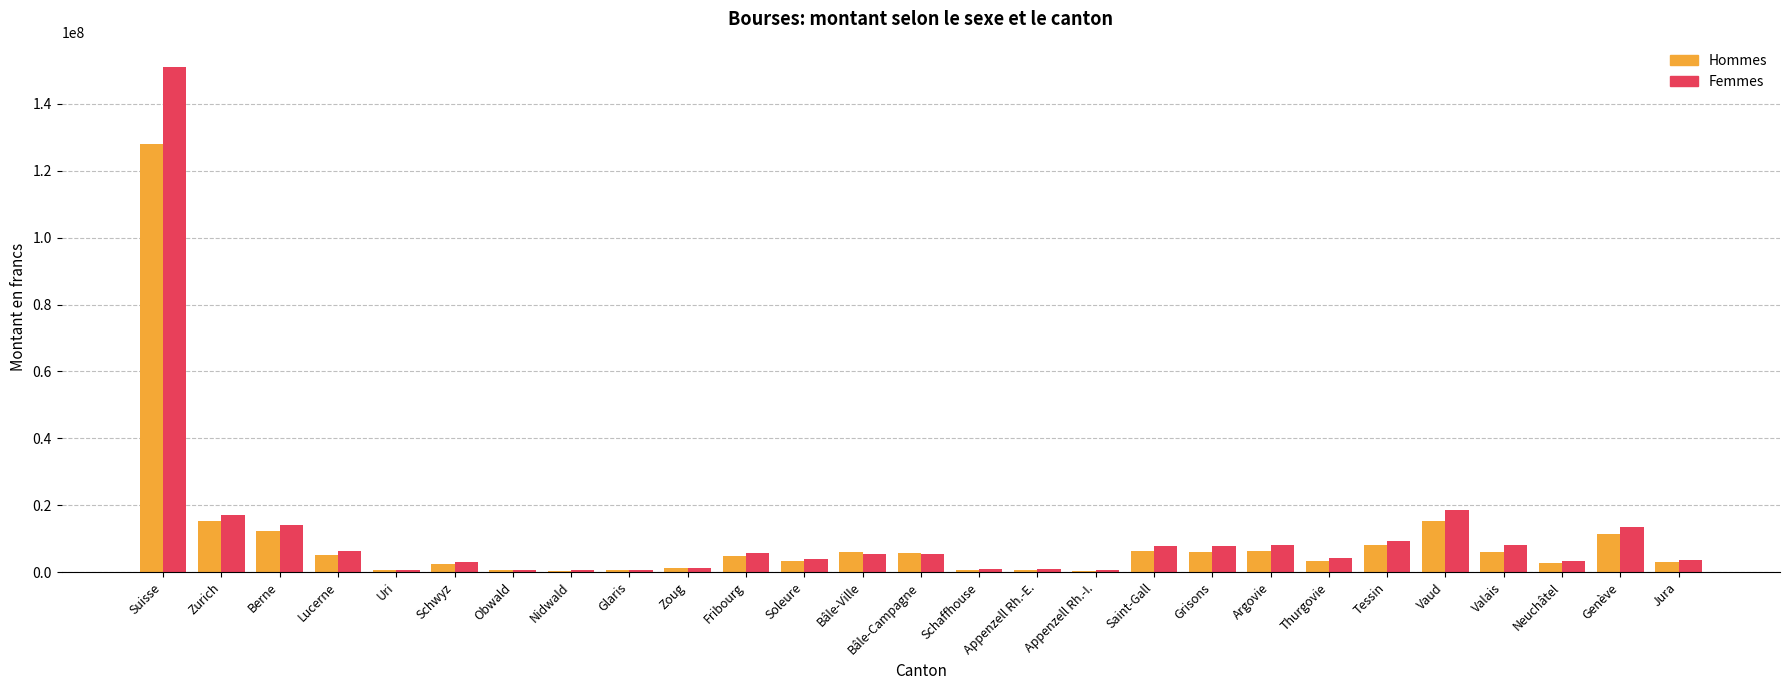

What is the sum of all Hommes values?

255973180